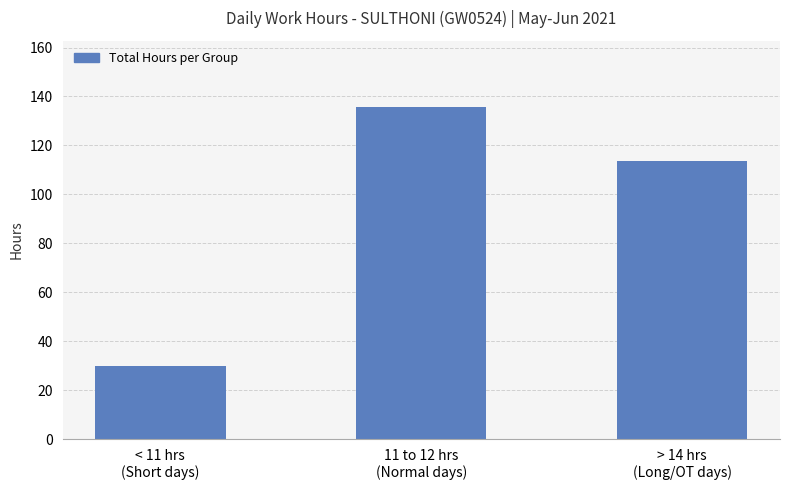

What value does the data have at 11 to 12 hrs
(Normal days)?

135.7